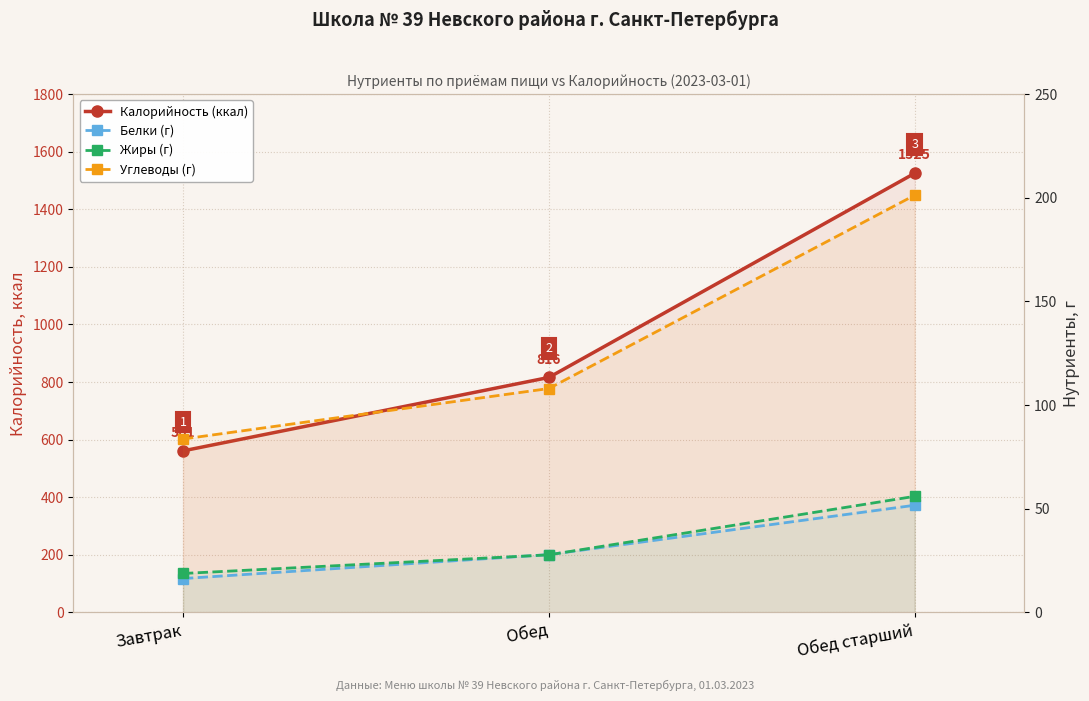

List the labels in order of Углеводы (г) value, smallest first.

Завтрак, Обед, Обед старший